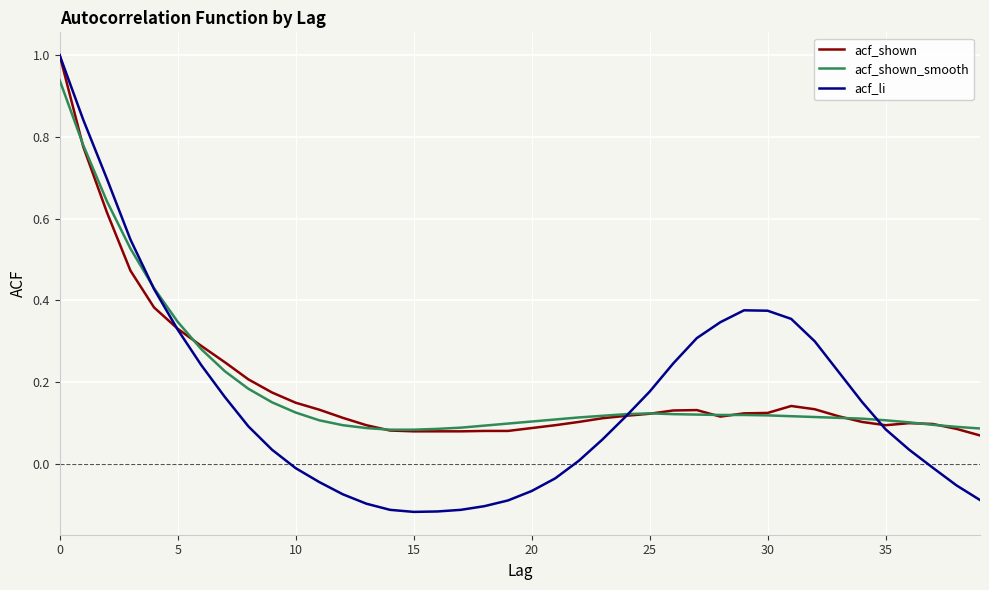

Which series has the largest range (max minus min)?

acf_li